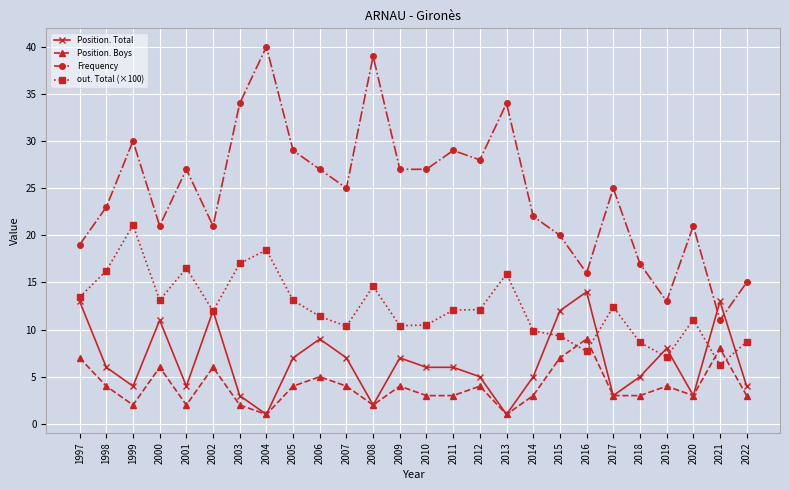

What is the difference between the maximum and minimum values in the Position. Total series?

13.0